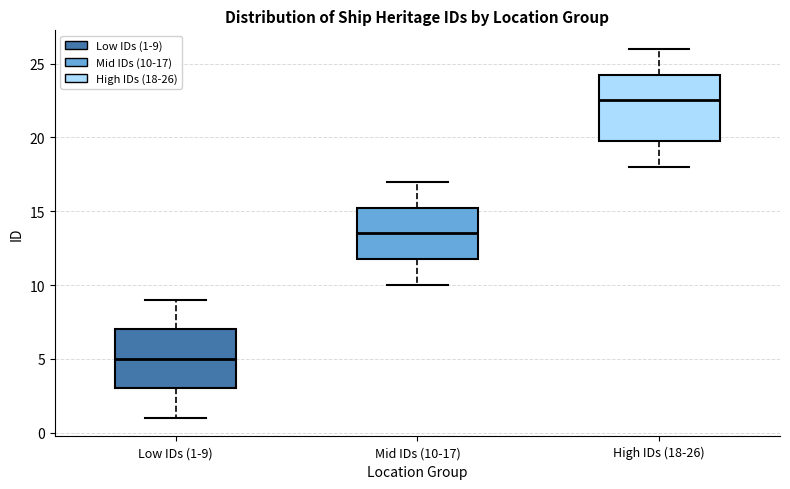

Where does the lower whisker of the box for Low IDs (1-9) end on the y-axis? The values are not printed on the chart, so give them approximately, as read against the axis.

1.0